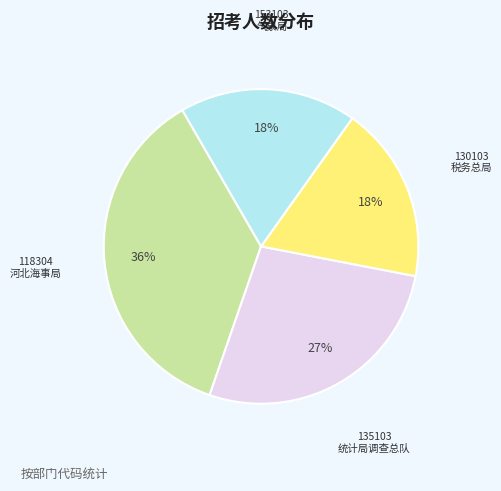

To the nearest percent, what is the difference between the largest and smallest slice percentages?

18%